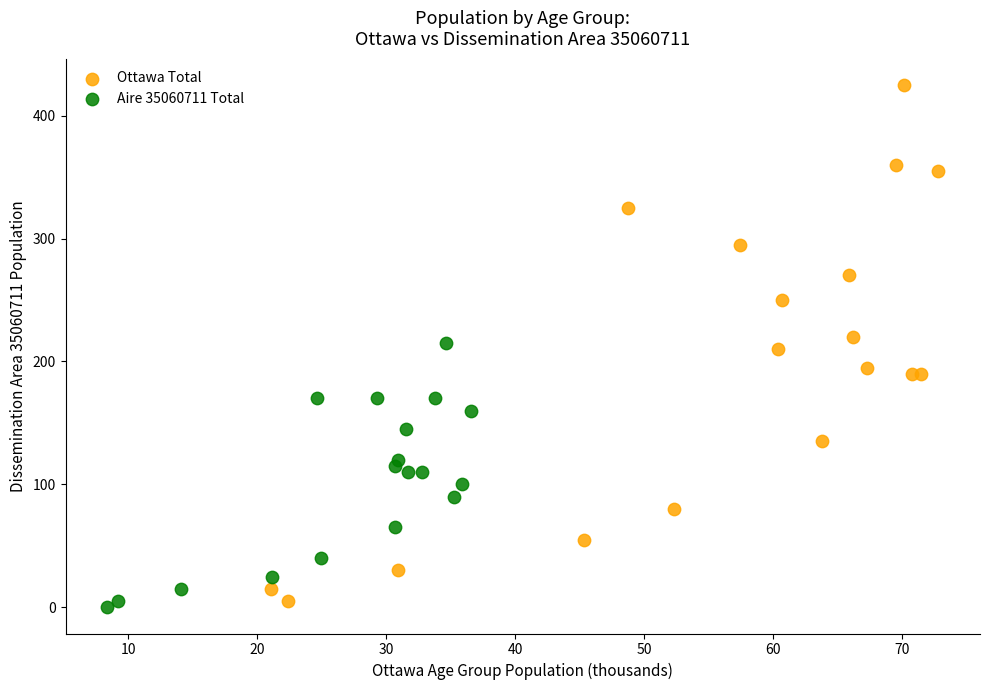

Which series reaches the maximum Y coordinate?

Ottawa Total